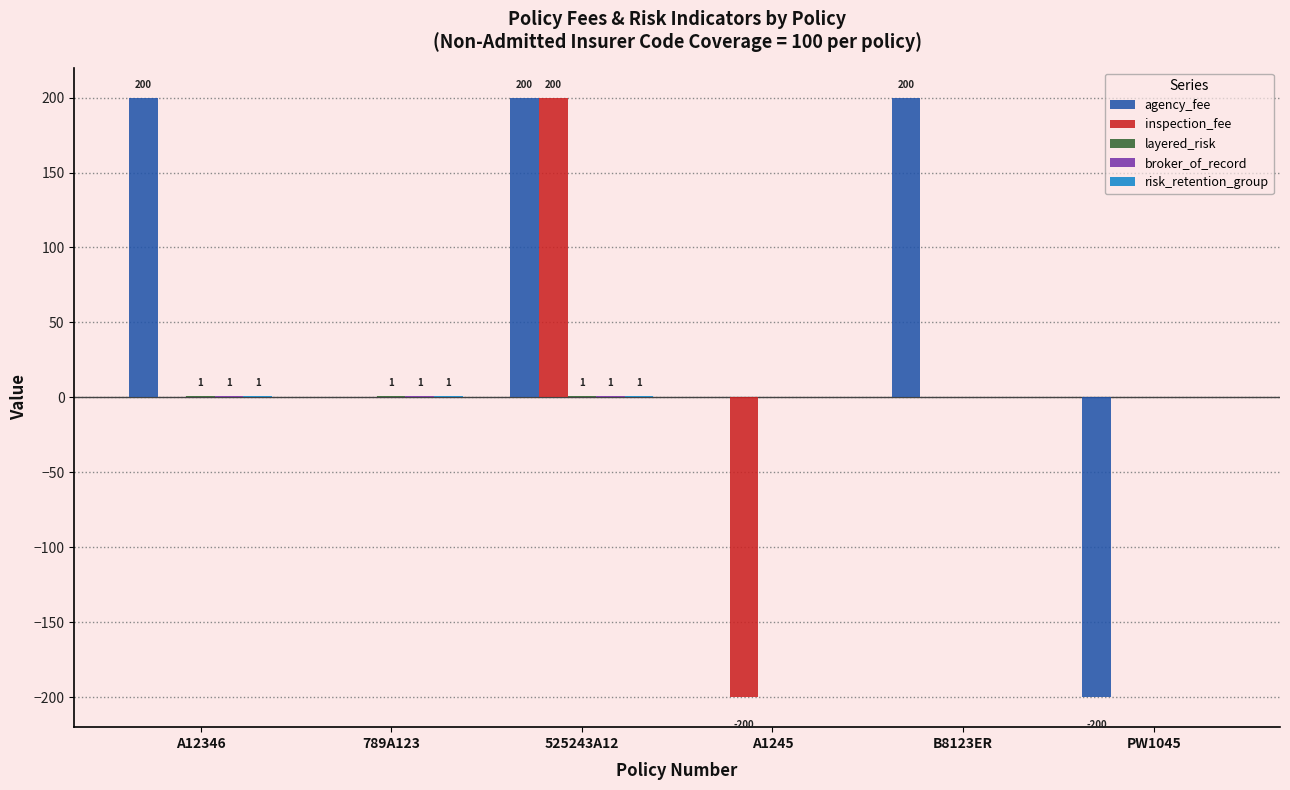

Does the chart contain stacked bars?

No